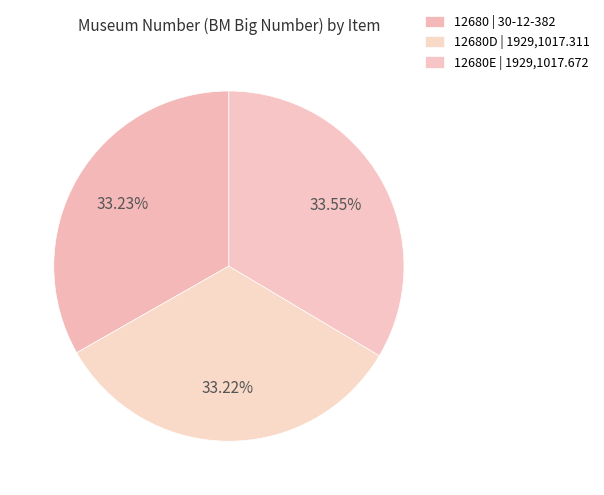

Count the number of slices in the pie.

3